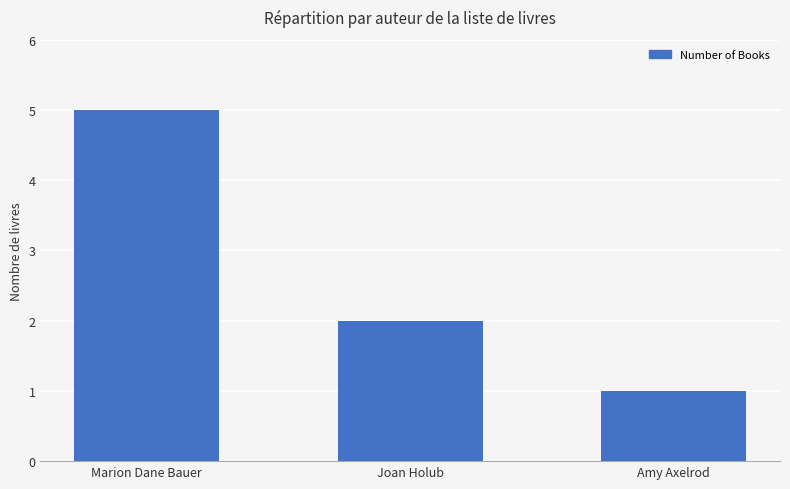

What is the value of the 1st bar from the left?

5